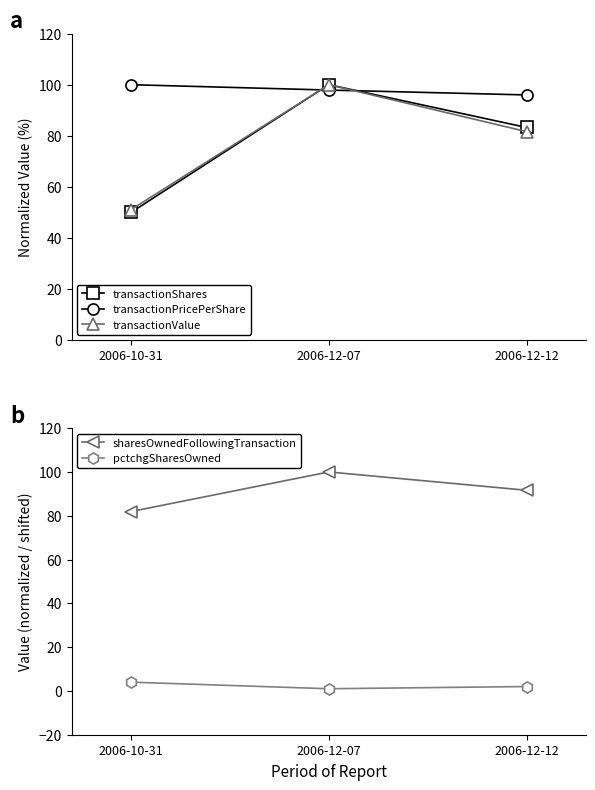

Rank the series at 2006-10-31 from lowest to highest value.

pctchgSharesOwned, transactionShares, transactionValue, sharesOwnedFollowingTransaction, transactionPricePerShare